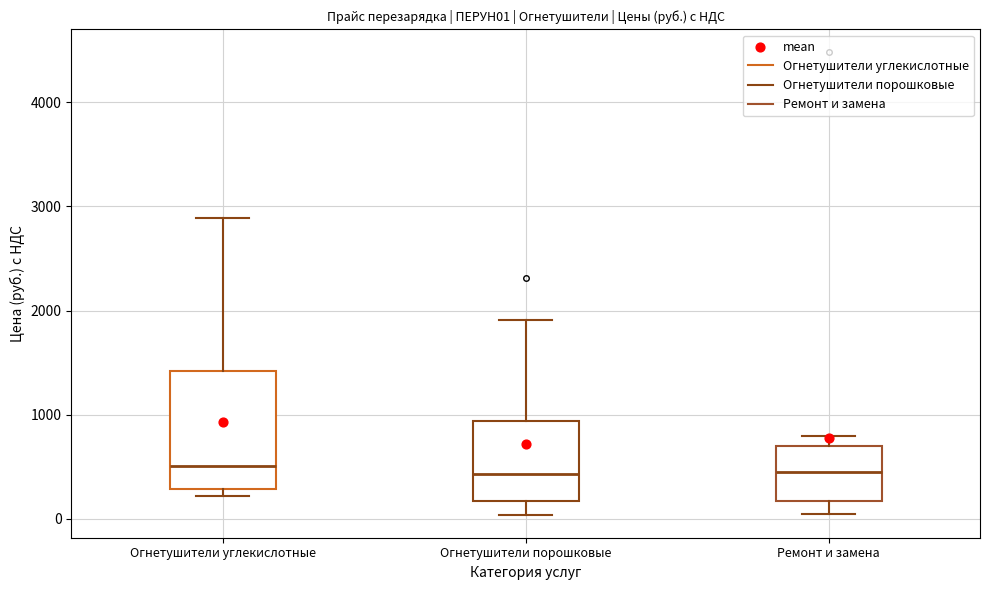

Comparing the boxes themselves (not the whiskers), which one is the tallest?

Огнетушители углекислотные